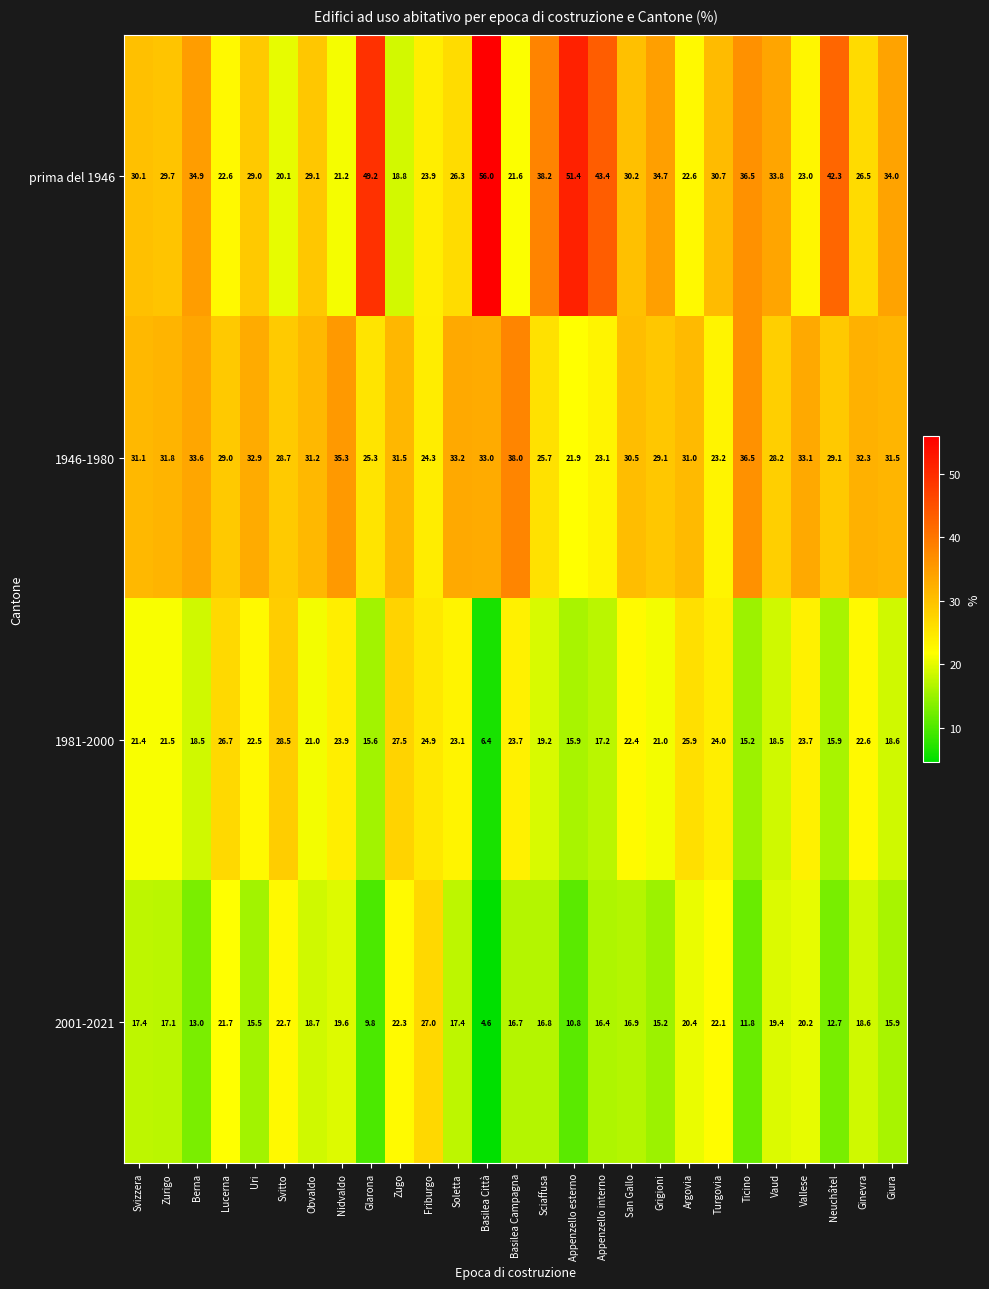

Which category has the lowest value in the 1981-2000 series?

Basilea Città